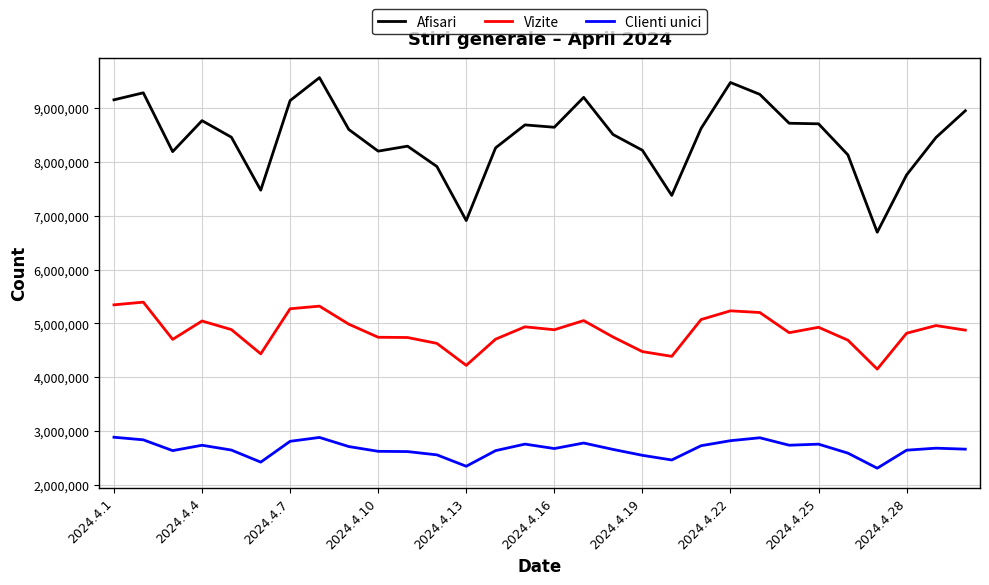

Which series has the widest spread of values?

Afisari